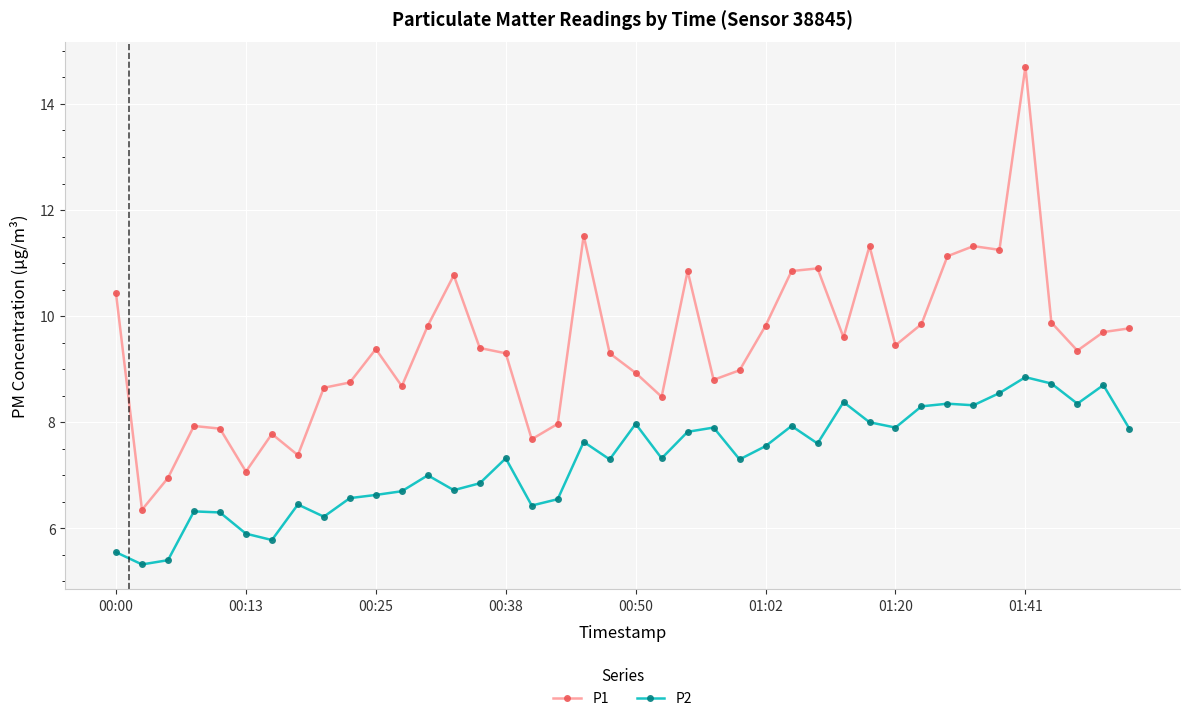

True or false: P2 and P1 cross at least once.

False